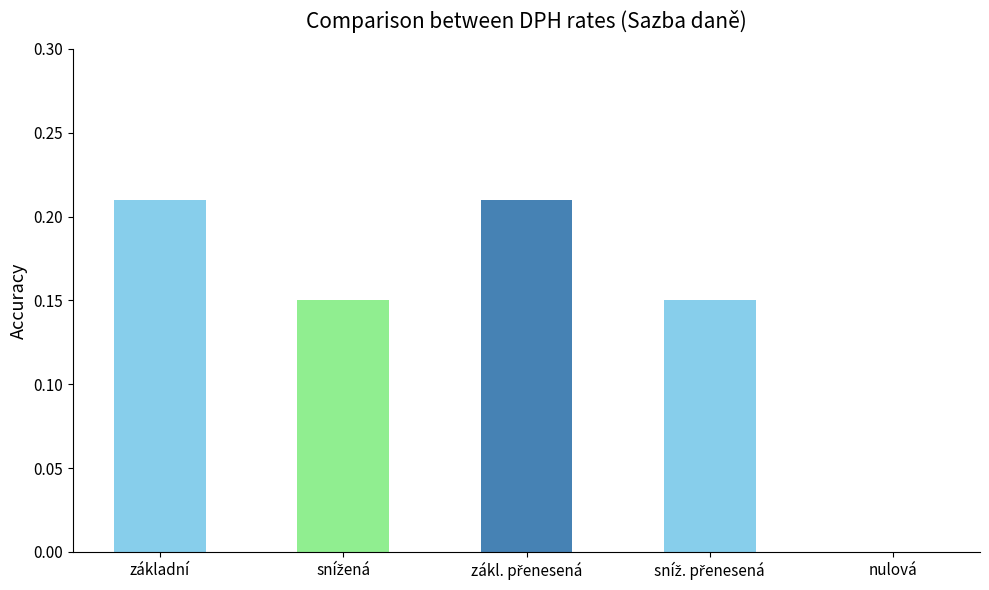

Is it true that the value at základní is 0.0?

False